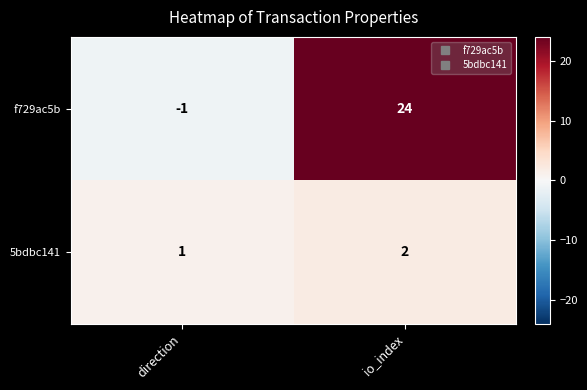

What is the spread (max minus min) of values at direction?

2